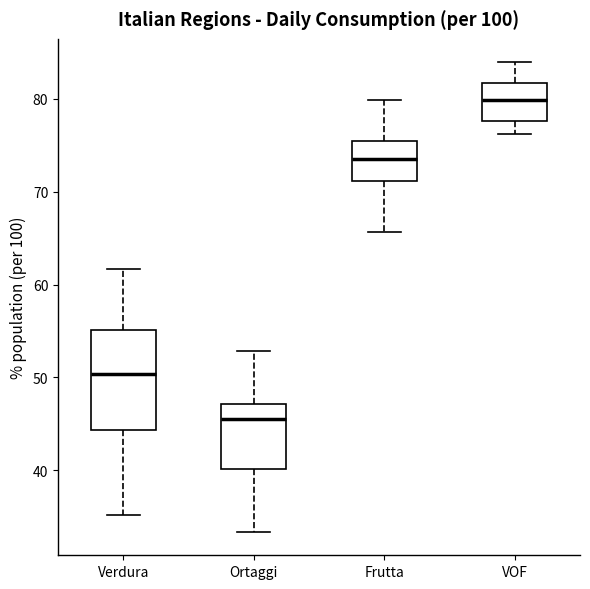

Reading left to right, transcribe this box plot: for each box, give where its median line is, the range the box spans, and where its two whiskers end, as read against the y-axis. The values are not printed on the chart, so give them approximately, as read against the axis.

Verdura: median 50, box 44 to 55, whiskers 35 to 62
Ortaggi: median 46, box 40 to 47, whiskers 33 to 53
Frutta: median 74, box 71 to 75, whiskers 66 to 80
VOF: median 80, box 78 to 82, whiskers 76 to 84